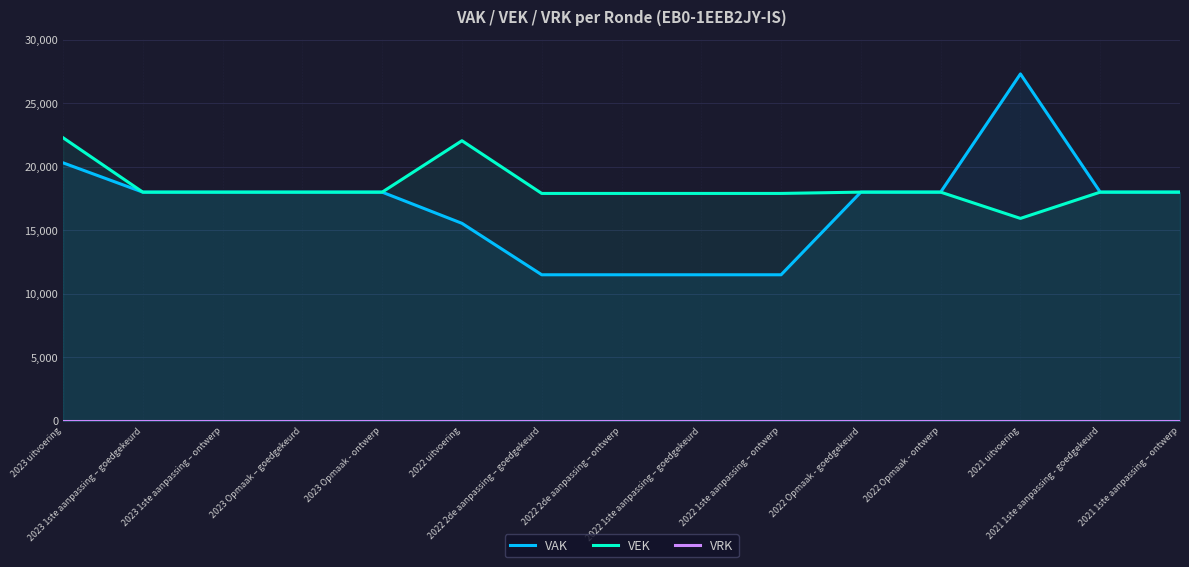

What position from the left is 2022 1ste aanpassing – goedgekeurd?

9